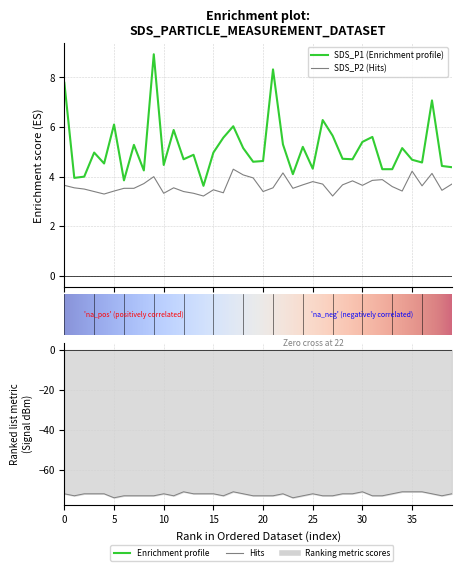

Is it true that SDS_P1 equals 5.6 at 01:19?

True